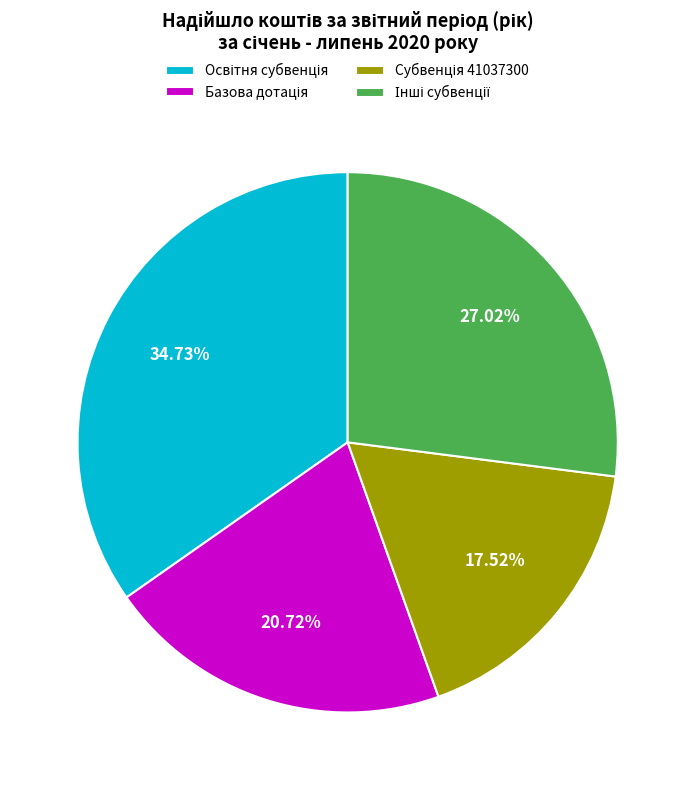

Is there a majority slice in this chart?

No